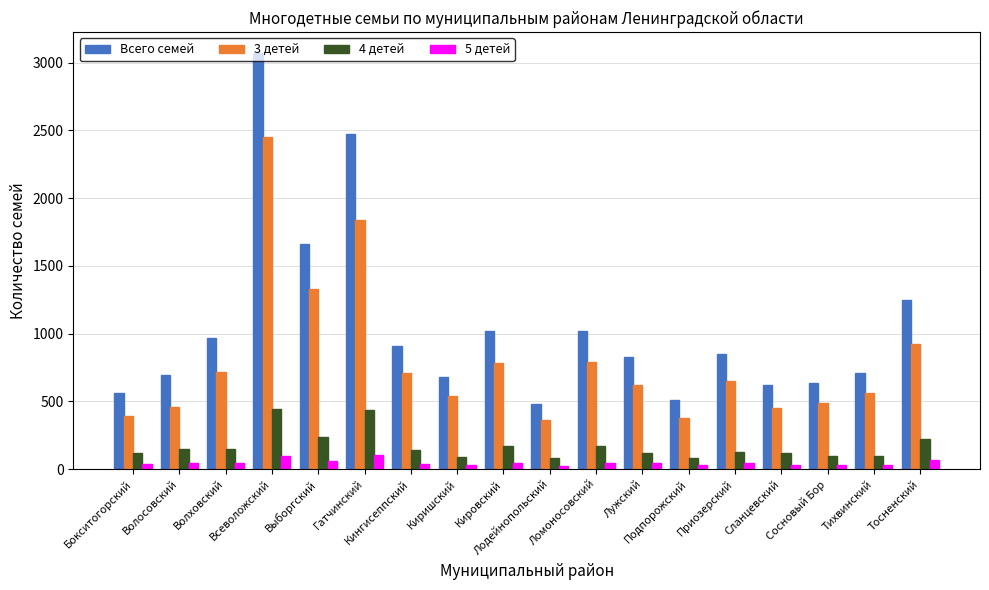

What is the spread (max minus min) of values at Сосновый Бор?

605